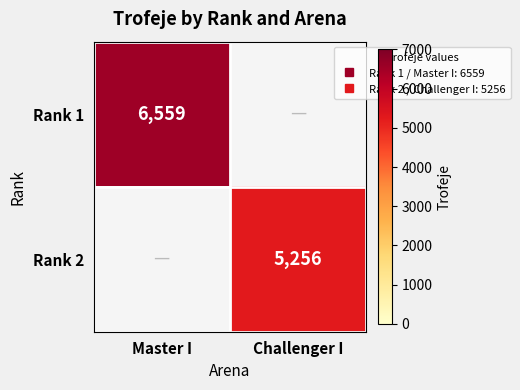

Is it true that Rank 1 equals 6559.0 at Master I?

True